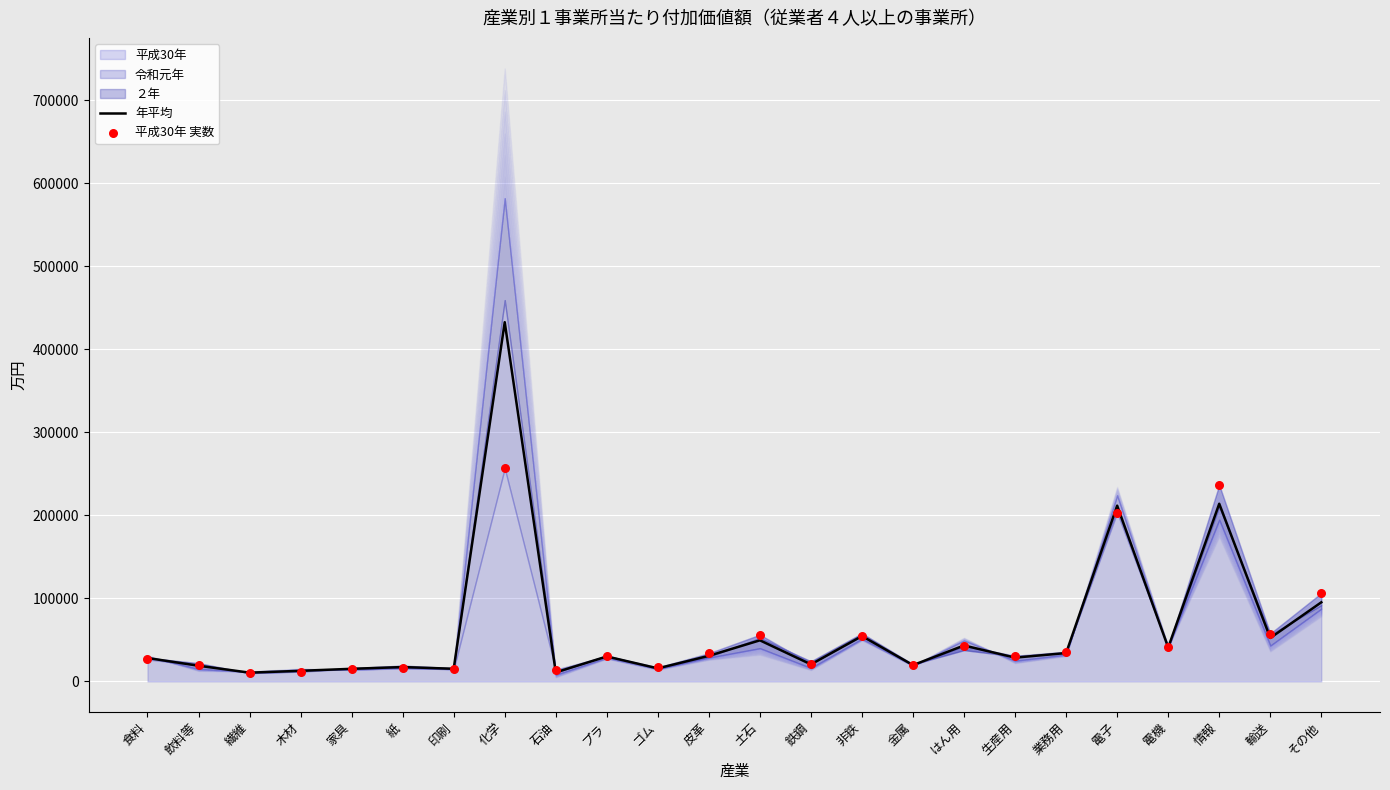

At which category is the sum across all series the highest?

化学